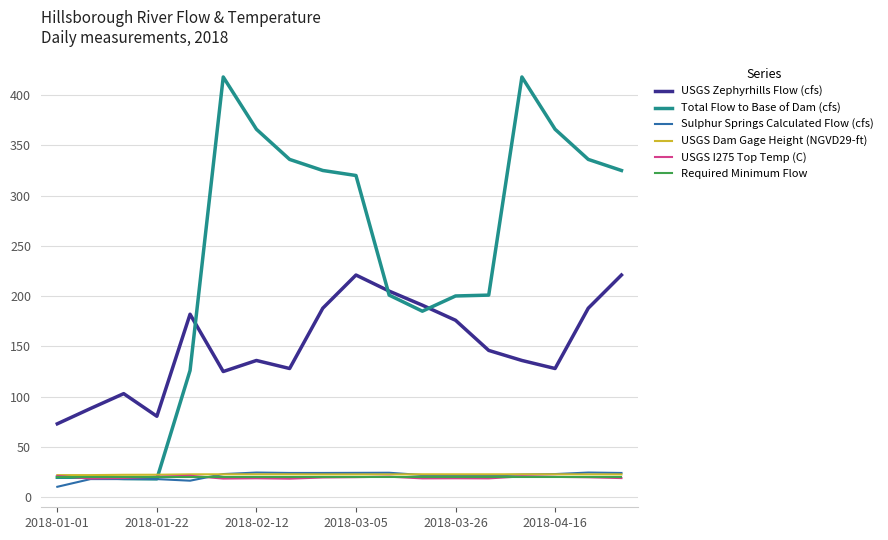

Which series has the largest total across all categories?

Total Flow to Base of Dam (cfs)